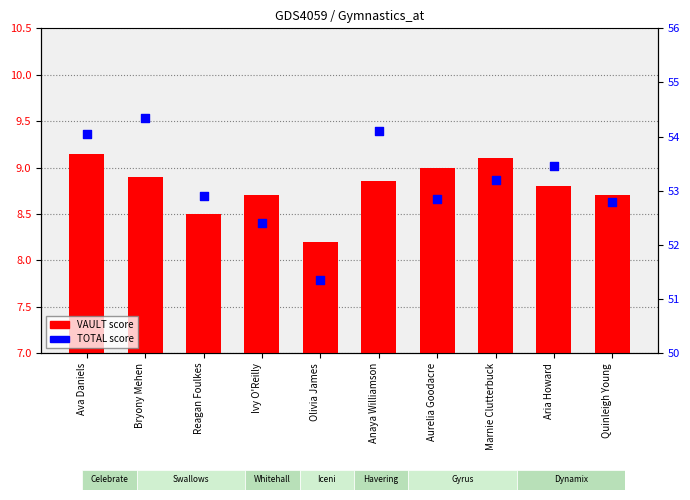

Is the value of TOTAL score at Bryony Mehen greater than the value of VAULT score at Reagan Foulkes?

Yes